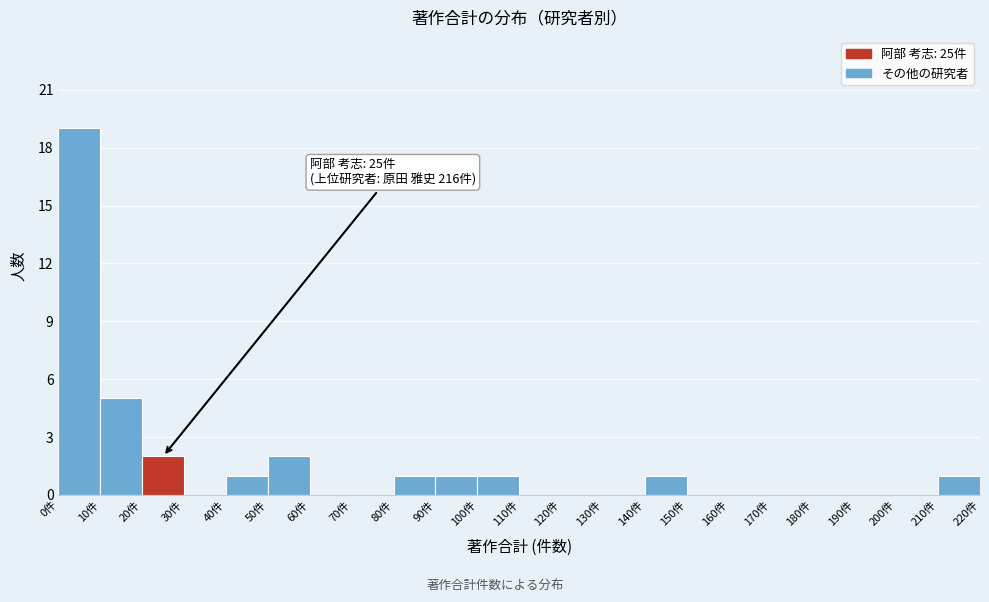

Which range on the x-axis has the tallest bar?

0 to 10